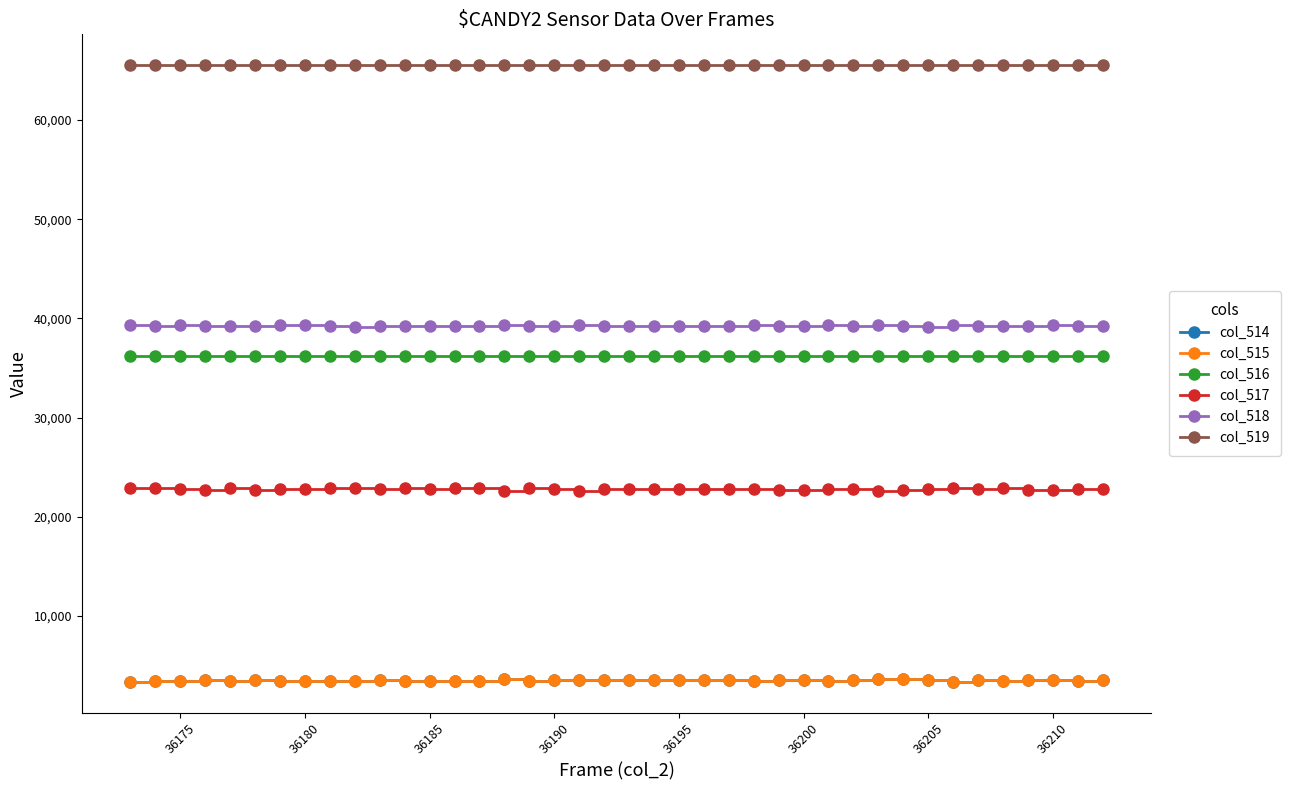

Which series has the largest total across all categories?

col_519